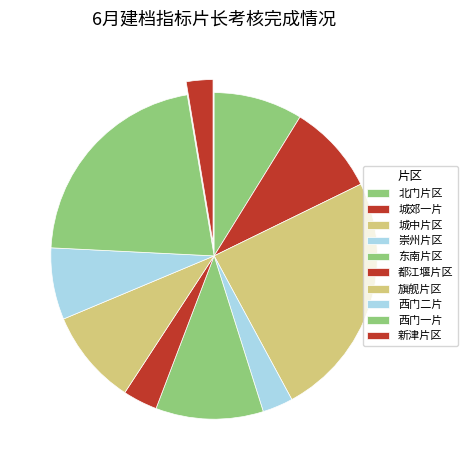

To the nearest percent, what is the difference between the 西门二片 and 旗舰片区 slice percentages?

2%